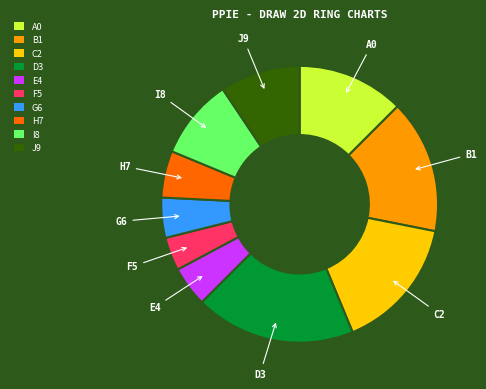

Is there a majority slice in this chart?

No